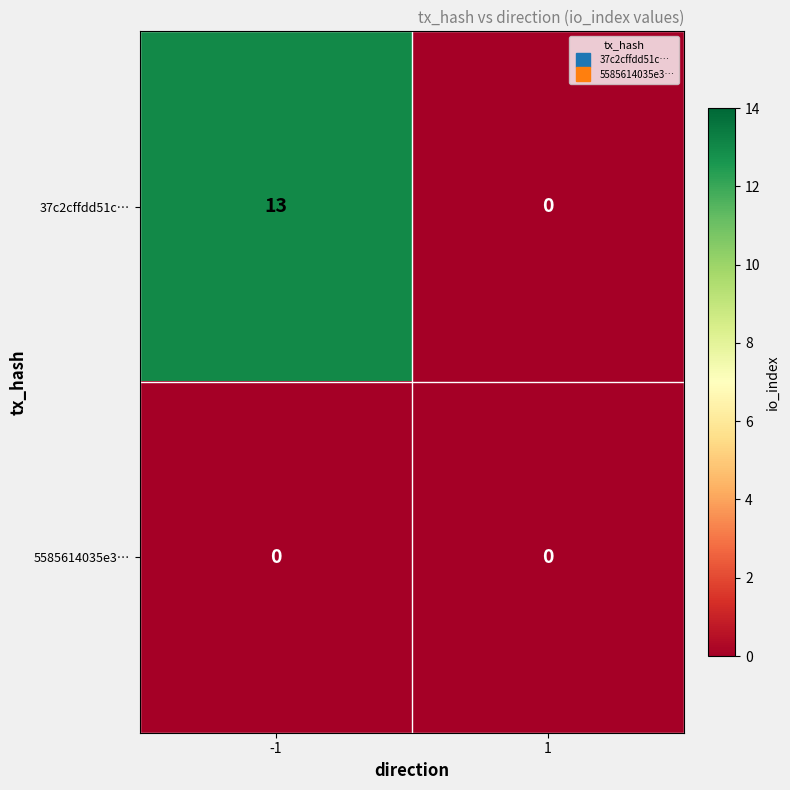

Rank the series by their maximum value, from lowest to highest.

5585614035e3…, 37c2cffdd51c…